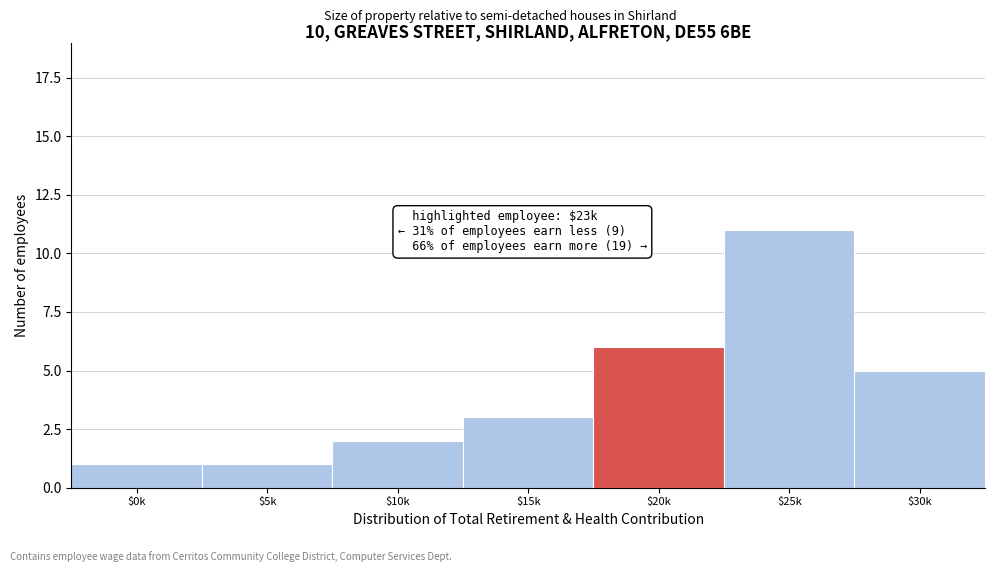

Reading right to left, what are all the values shown in this chart?

5	11	6	3	2	1	1